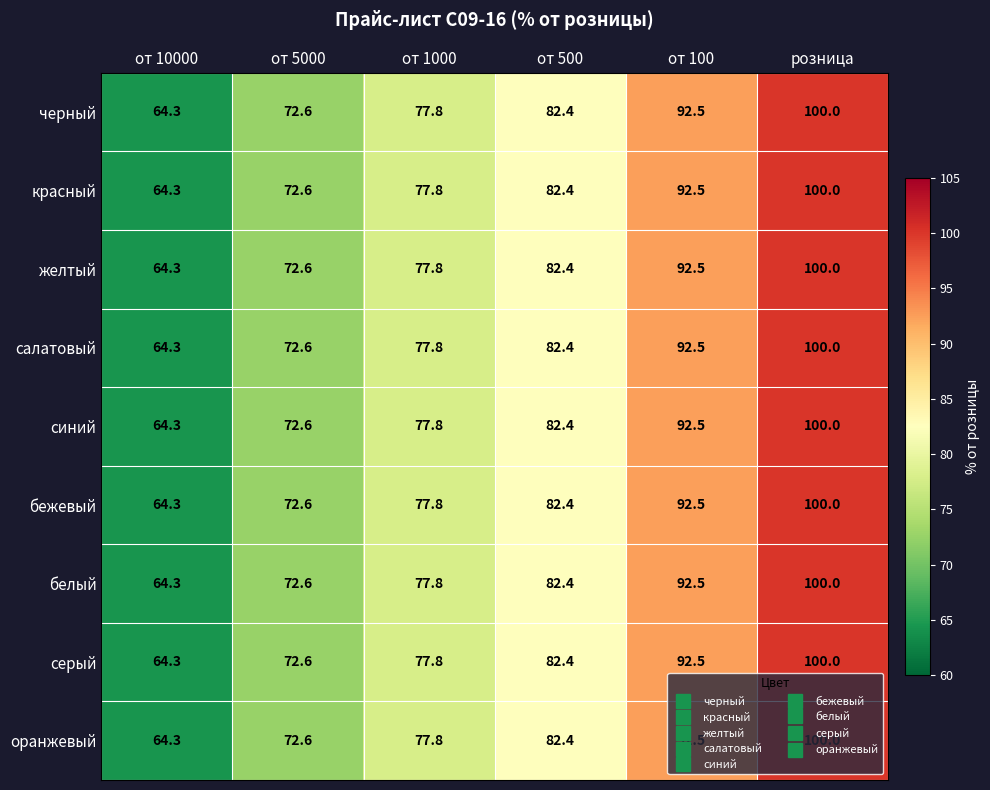

The value of красный at розница is 62.6. True or false?

False